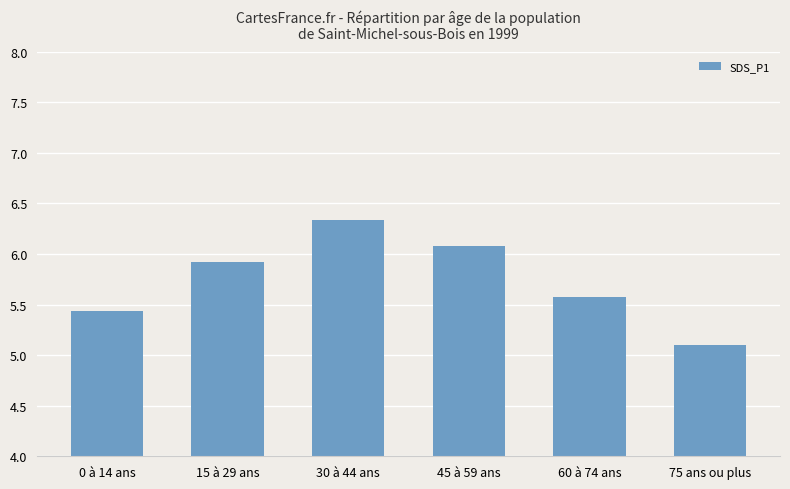

The value at 60 à 74 ans is 5.6. True or false?

True